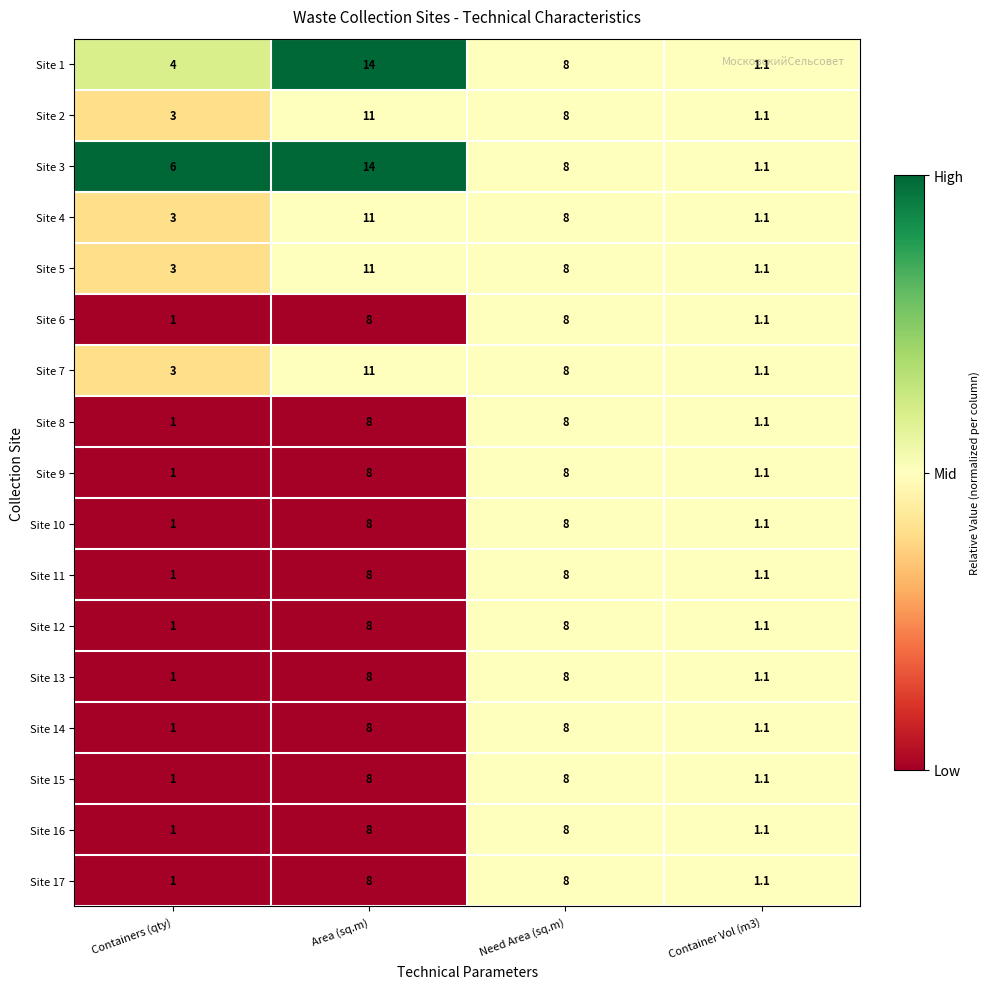

How many categories are shown in the chart?

4